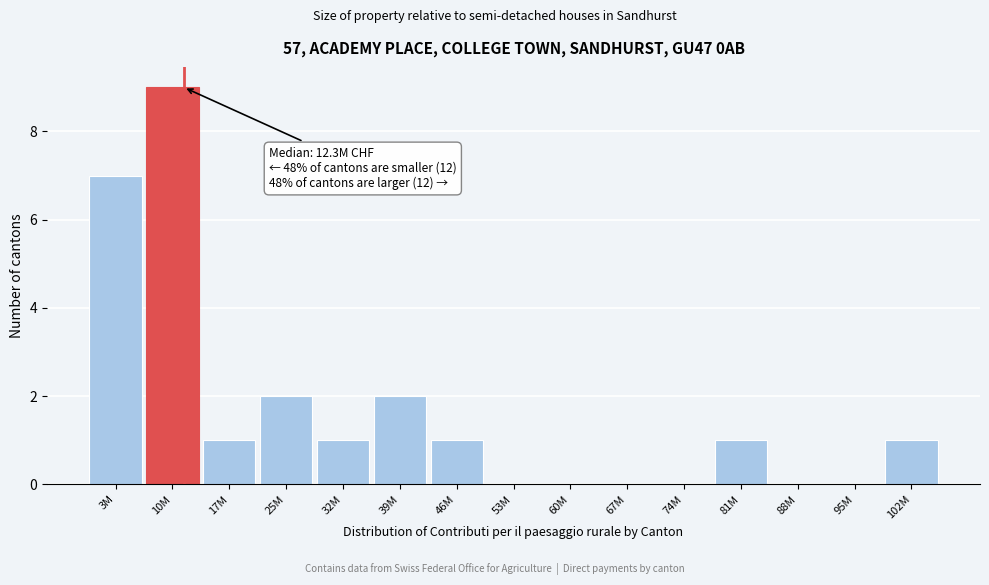

Reading left to right, list all the values displayed in this chart.

3M=7	10M=9	17M=1	25M=2	32M=1	39M=2	46M=1	53M=0	60M=0	67M=0	74M=0	81M=1	88M=0	95M=0	102M=1